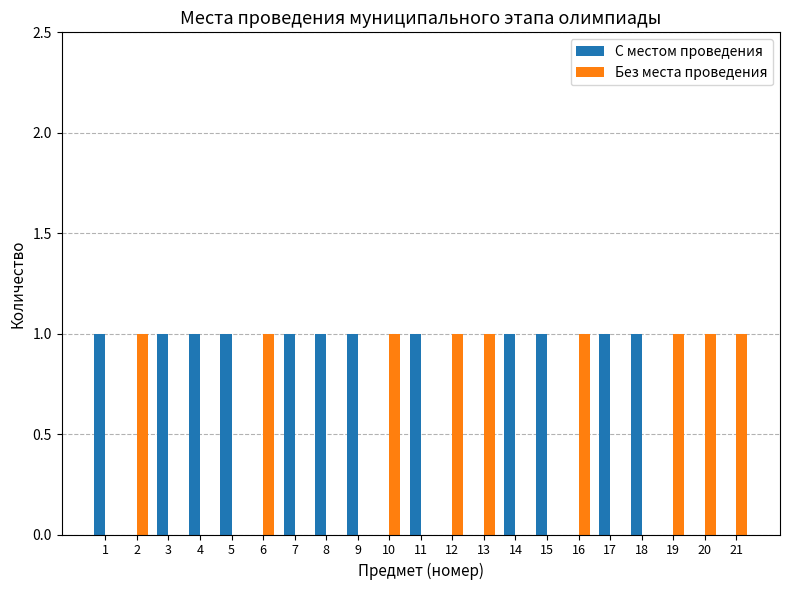

How many categories are shown in the chart?

21